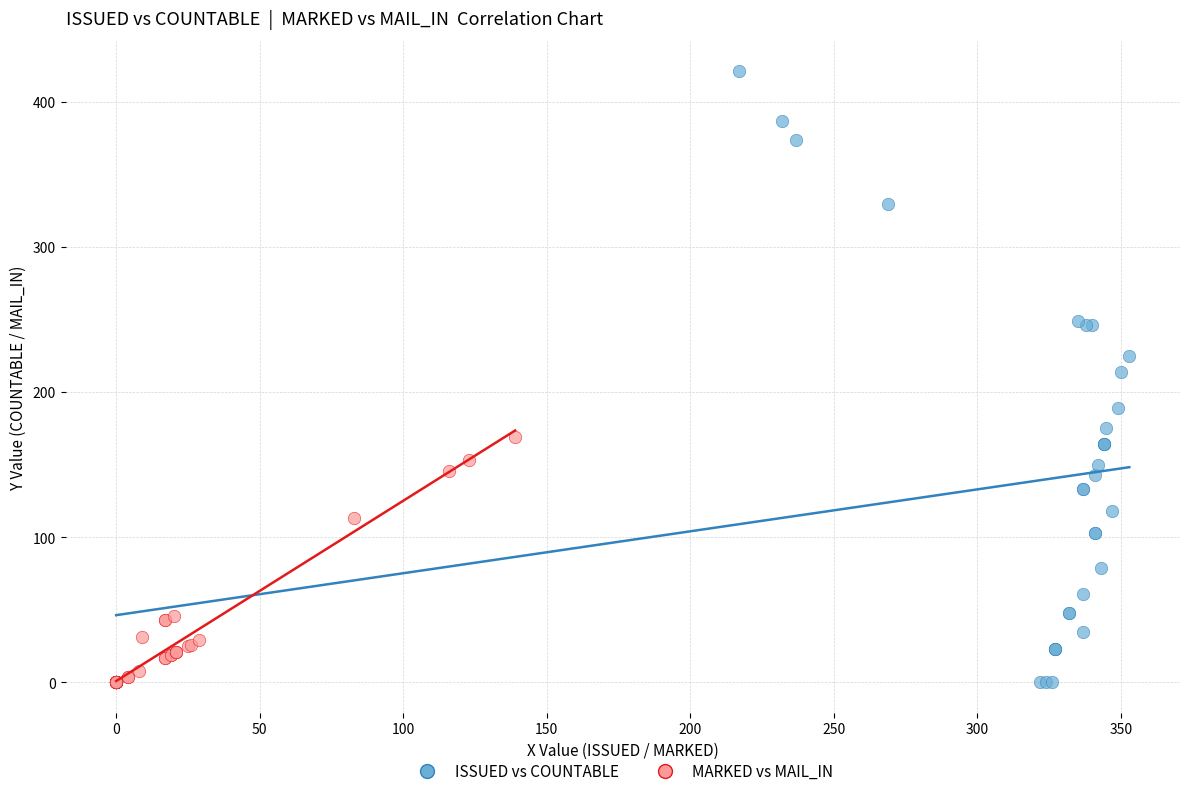

Which series has the widest spread of Y values?

ISSUED vs COUNTABLE